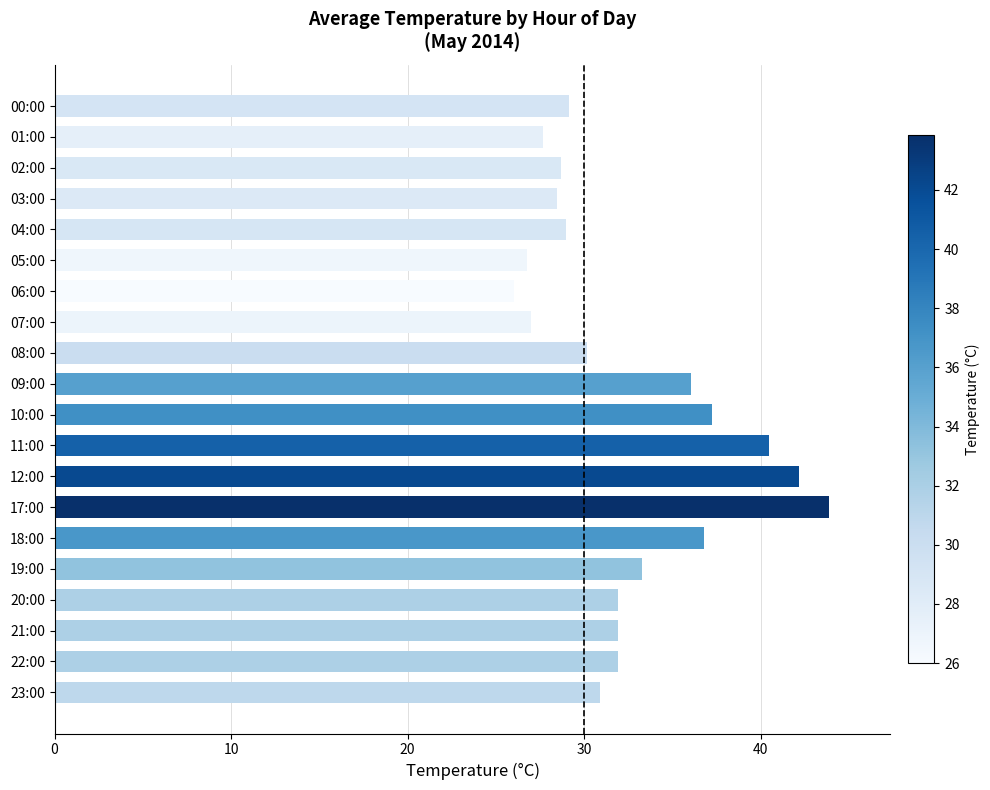

What is the average value?

32.5